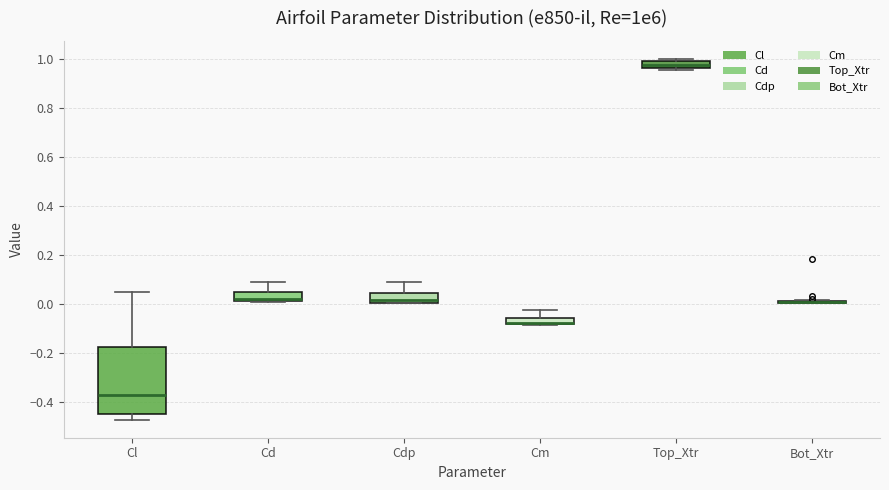

Which box is the tallest, from its lower edge to its upper edge?

Cl